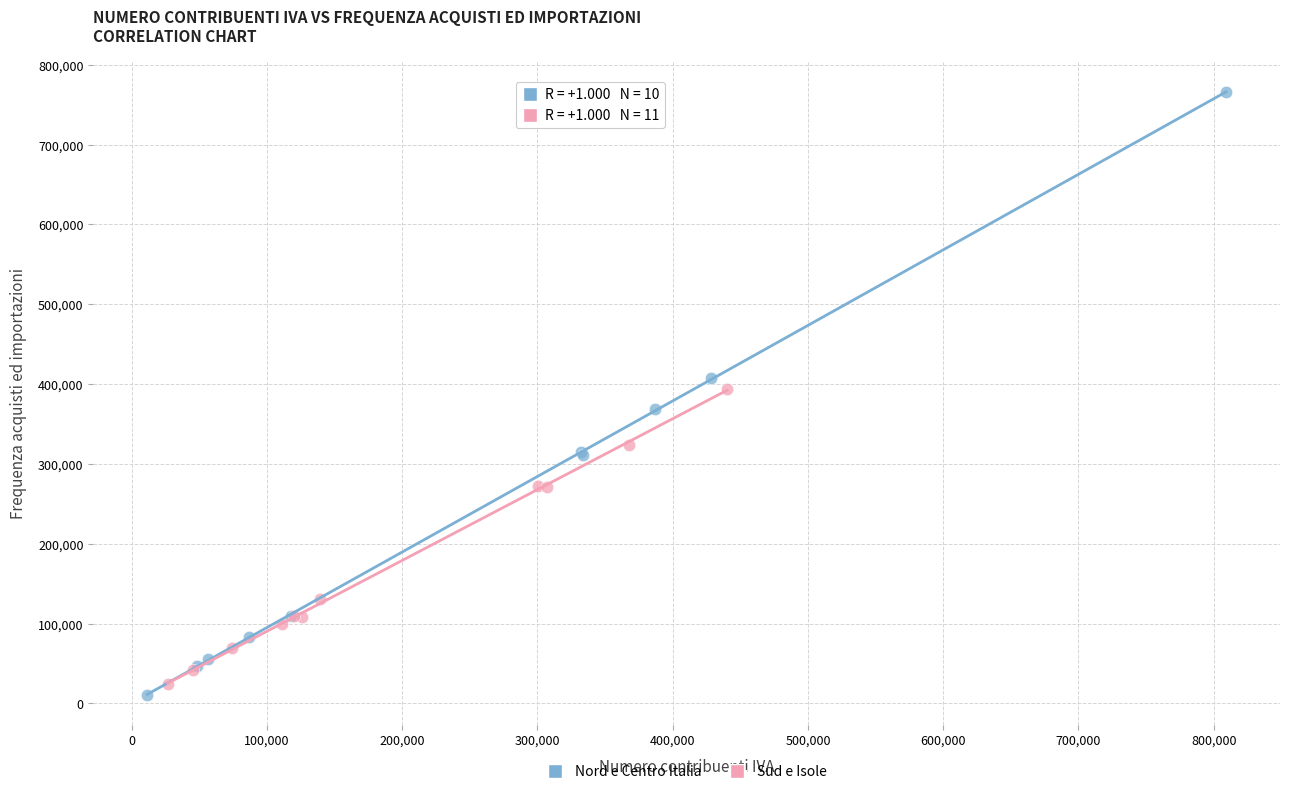

What are all the series names shown in the legend?

Nord e Centro Italia, Sud e Isole